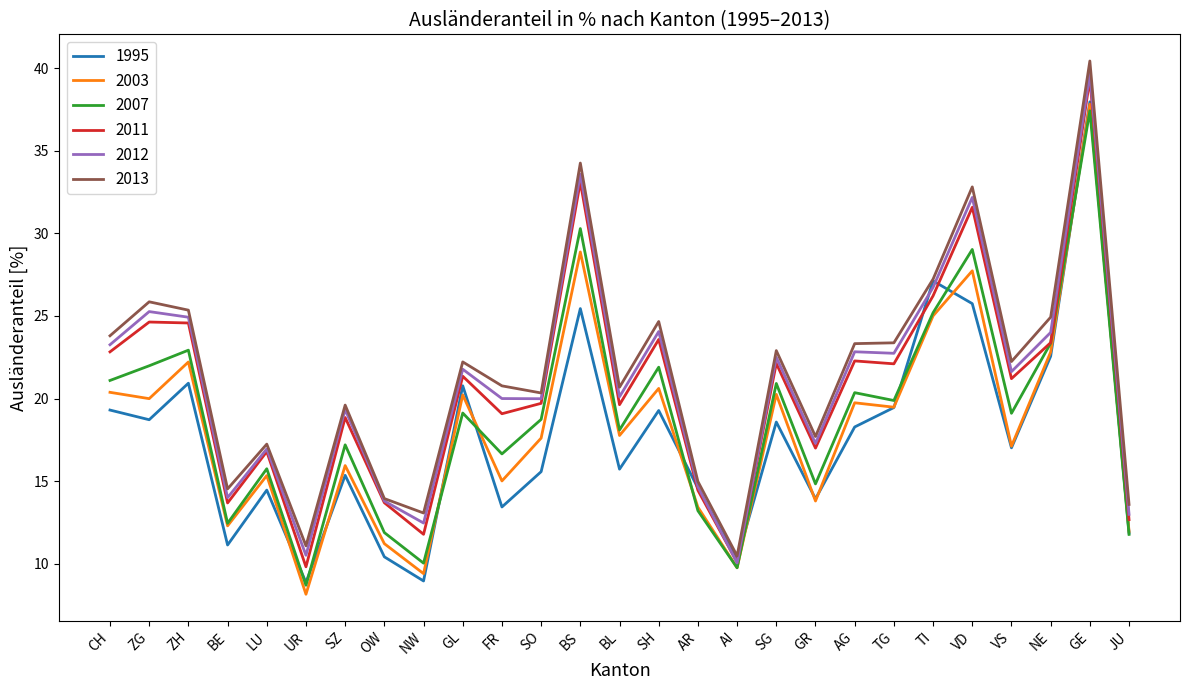

The 2003 series shows 20.3 at SG. True or false?

True